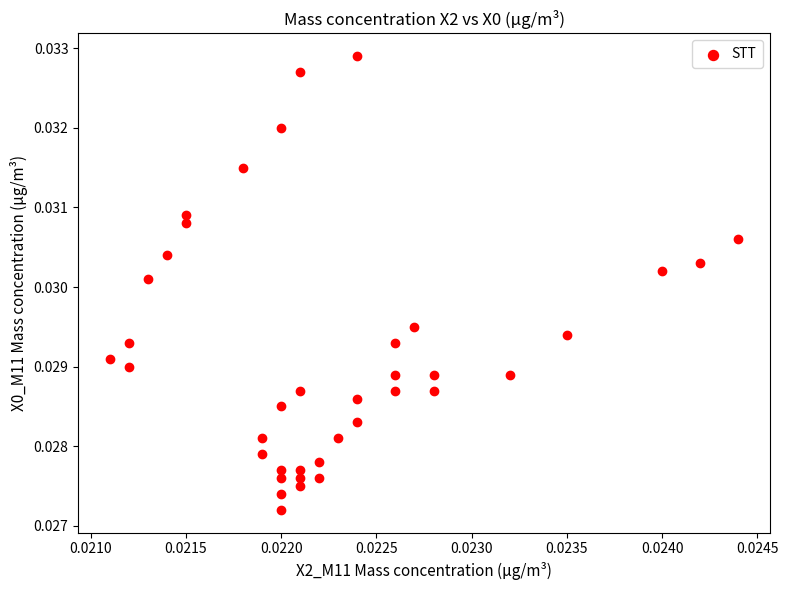

Count the number of points in this scatter plot.

38